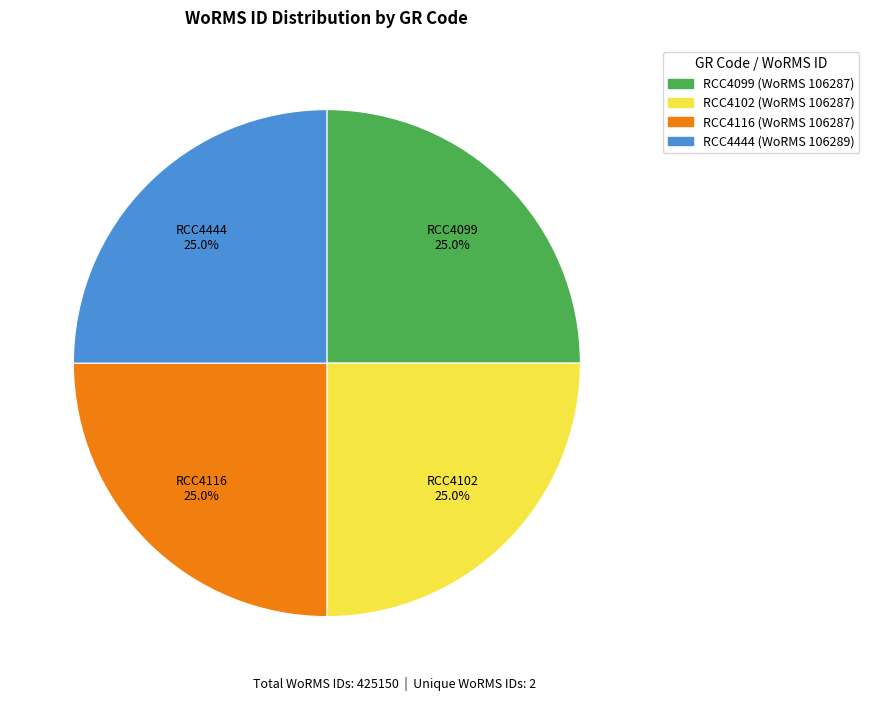

The RCC4099 slice represents 12% of the pie. True or false?

False